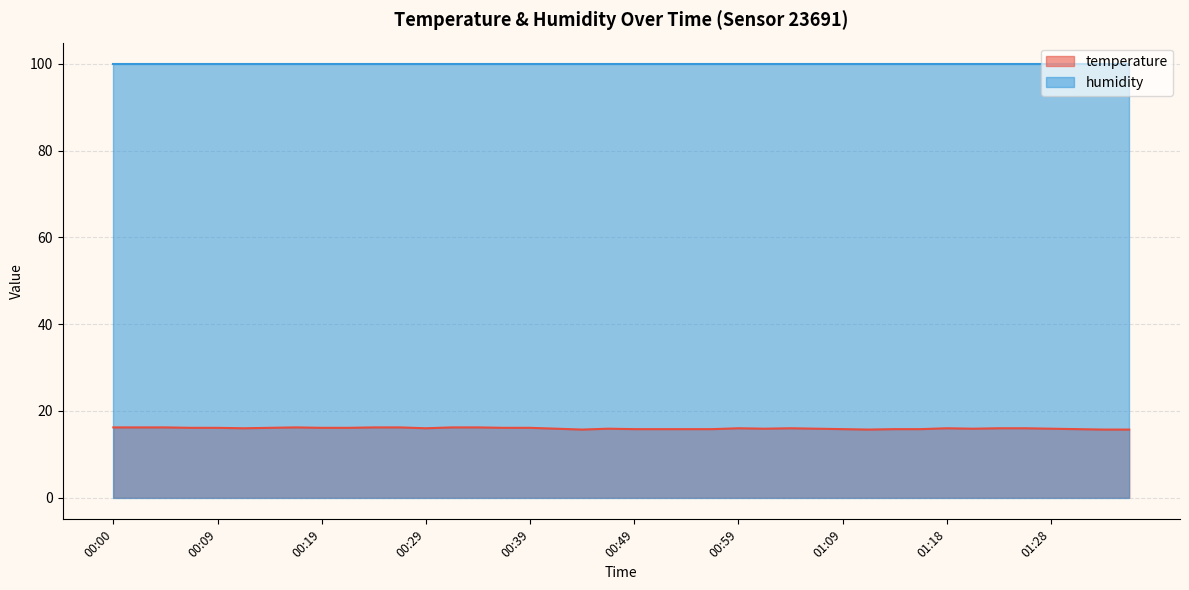

At which category does the data reach its first local peak?

00:17